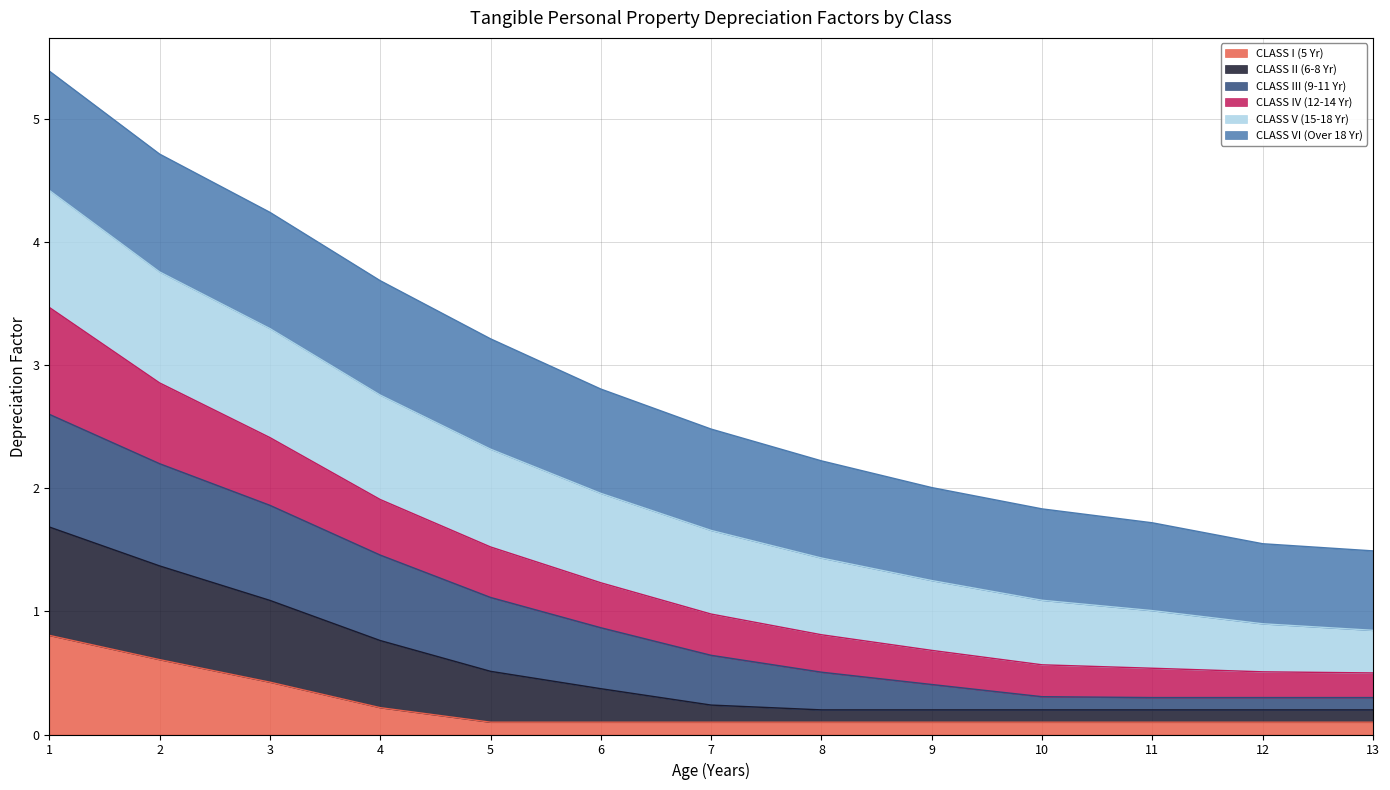

What is the total value across all series at 1?

5.4